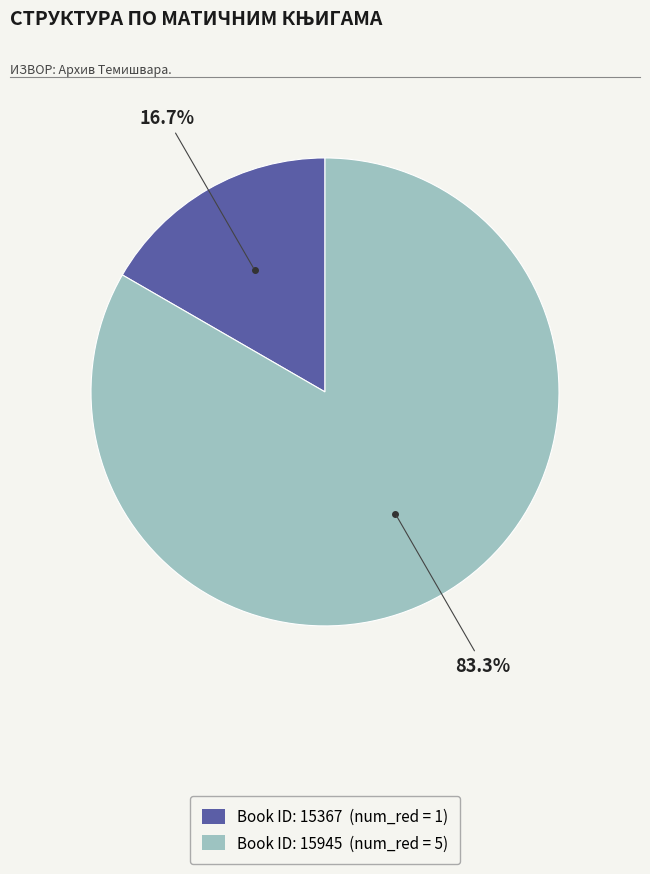

Is there any slice that represents more than half of the pie?

Yes